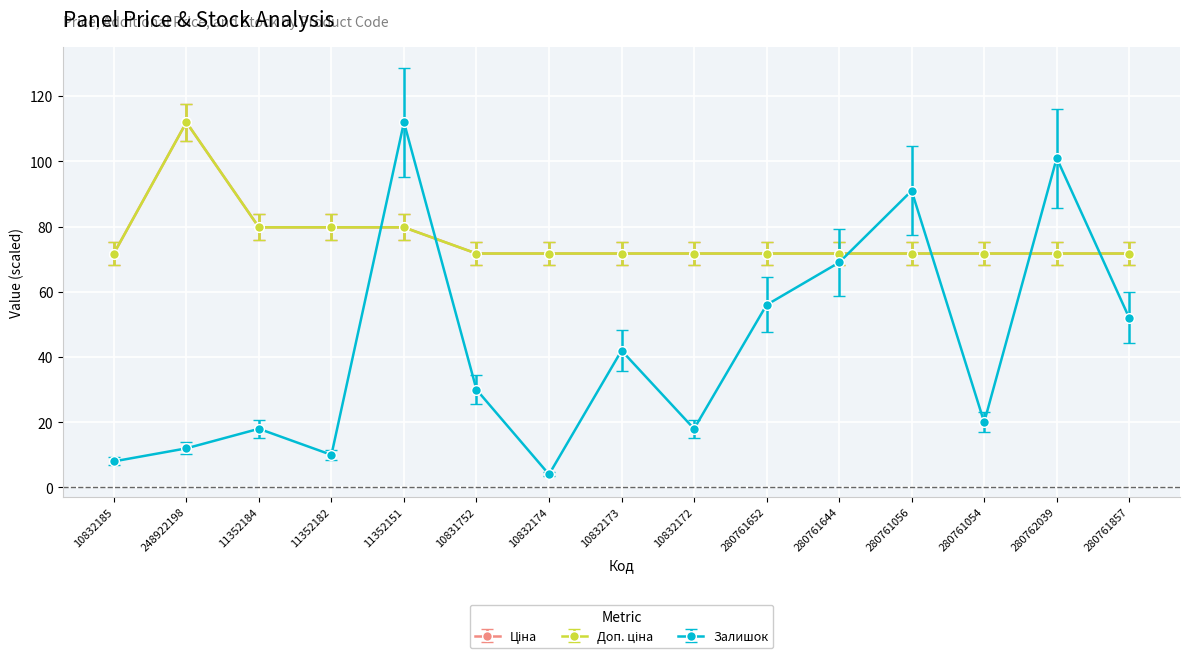

Does the chart have visible grid lines?

Yes